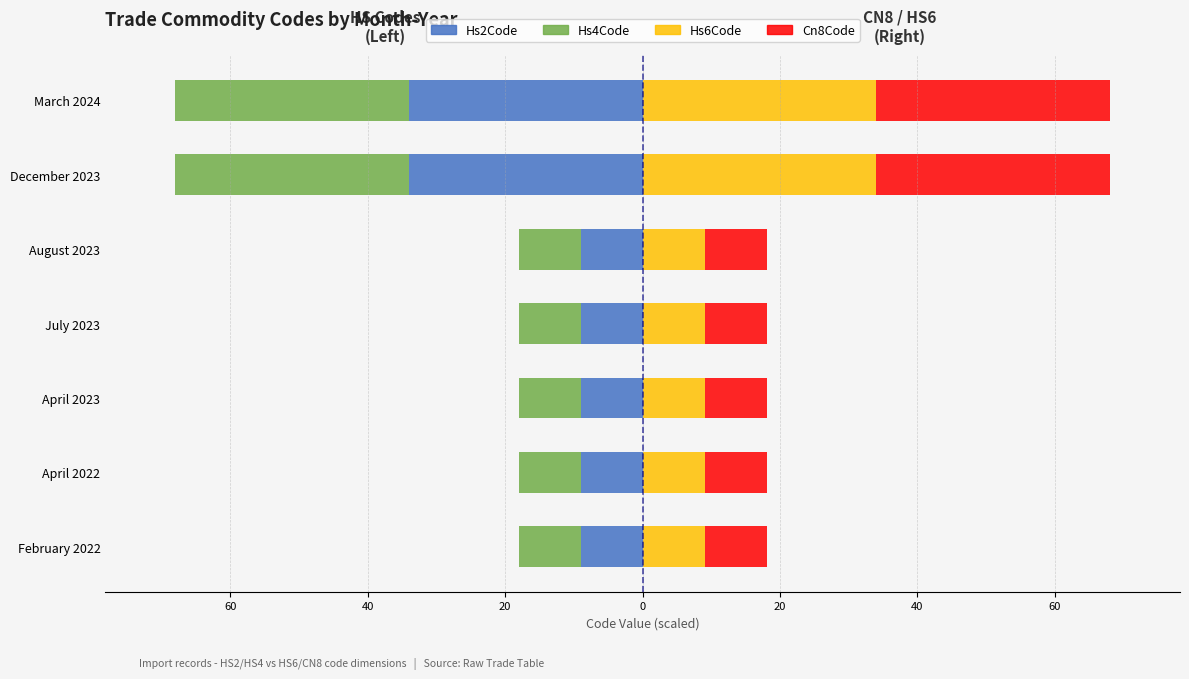

What is the spread (max minus min) of values at July 2023?

18.0